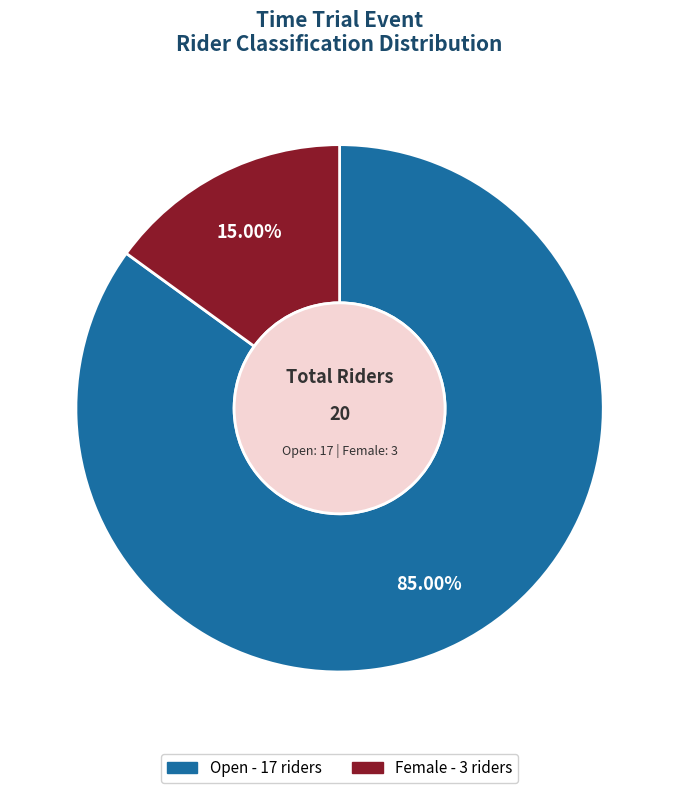

The Female slice represents 15% of the pie. True or false?

True